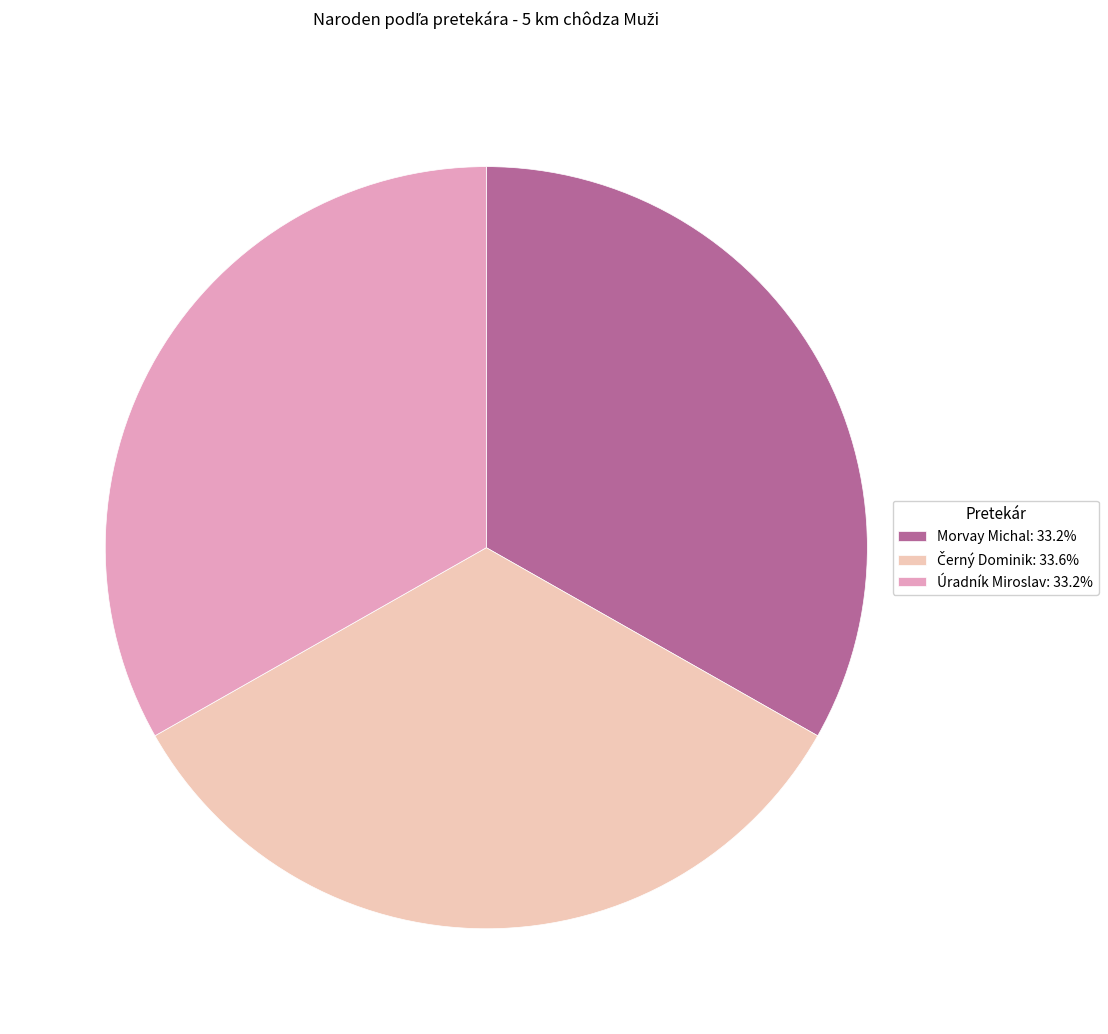

Combined, do Morvay Michal: 33.2% and Úradník Miroslav: 33.2% account for over 50%?

Yes